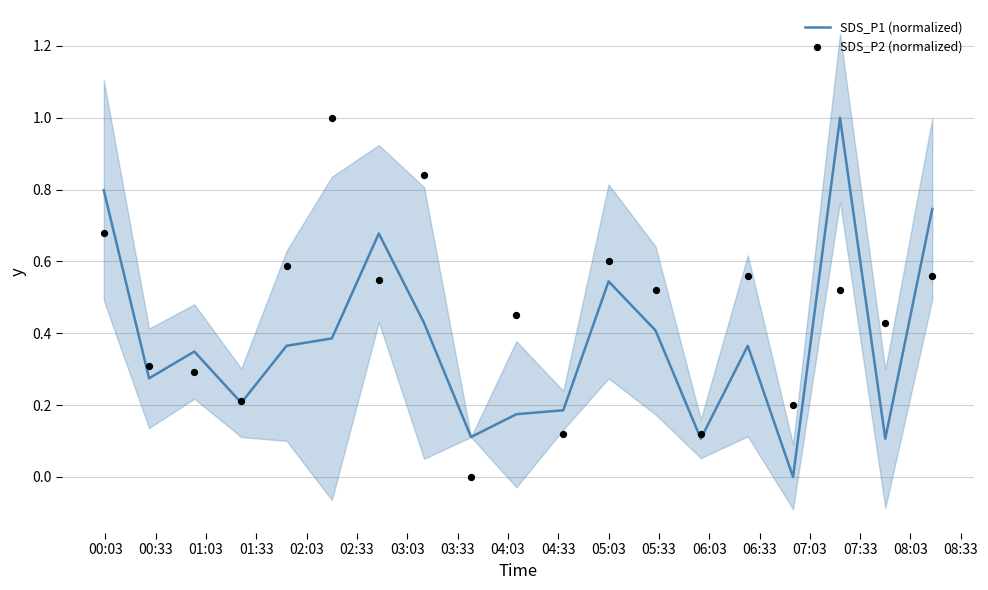

At how many categories does at least one series exceed 0?

19